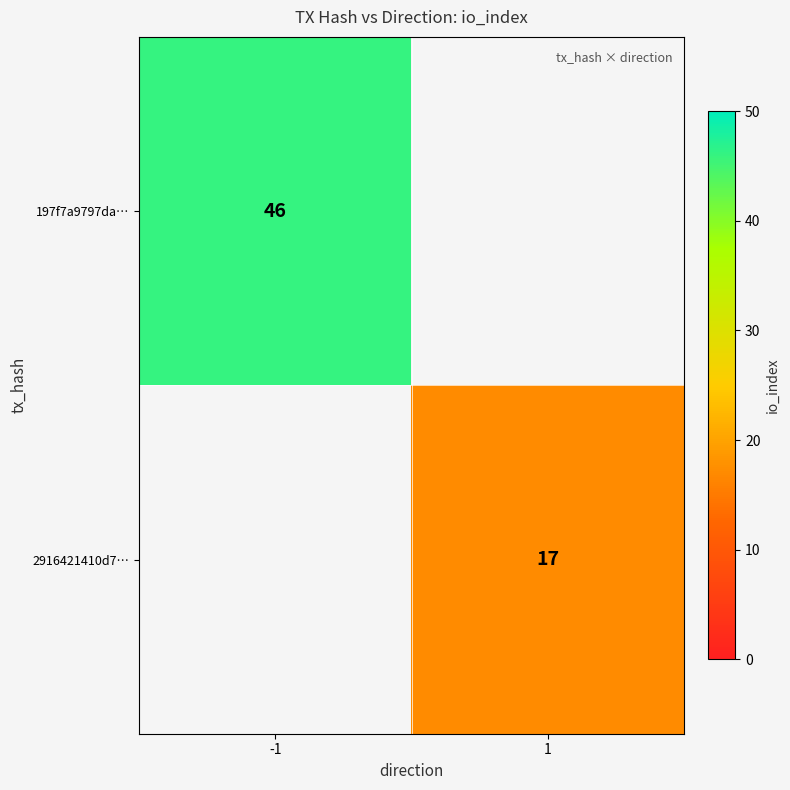

Which label corresponds to the largest value in the chart?

-1